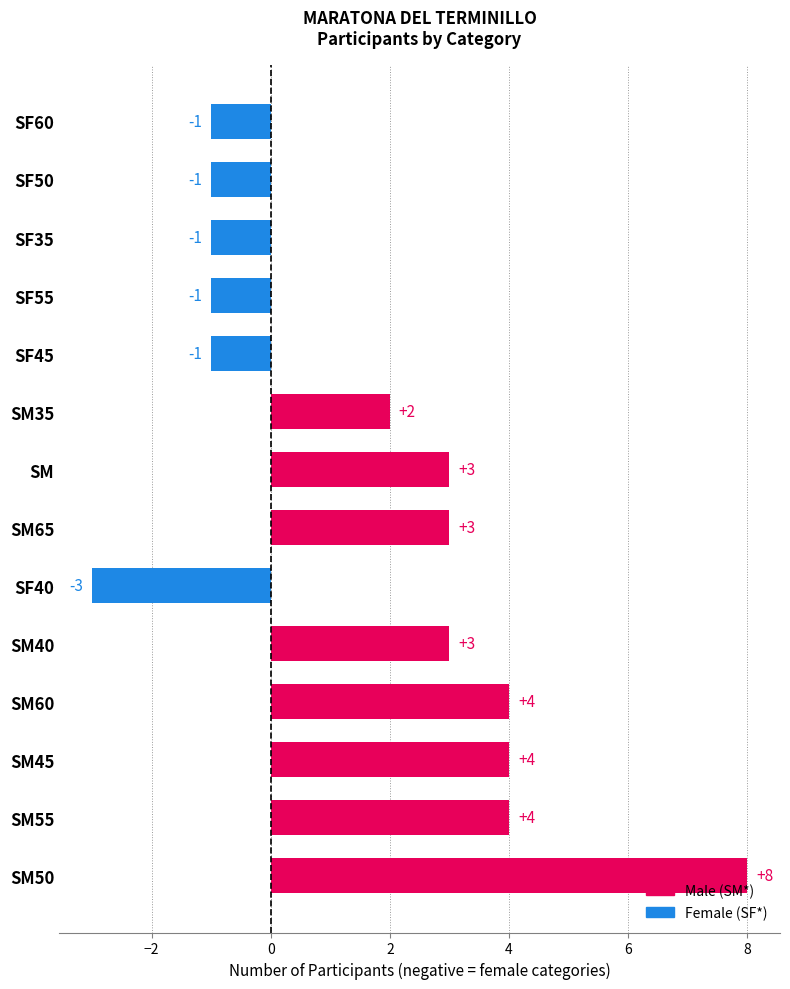

Reading bottom to top, list all the values displayed in this chart.

8	4	4	4	3	-3	3	3	2	-1	-1	-1	-1	-1